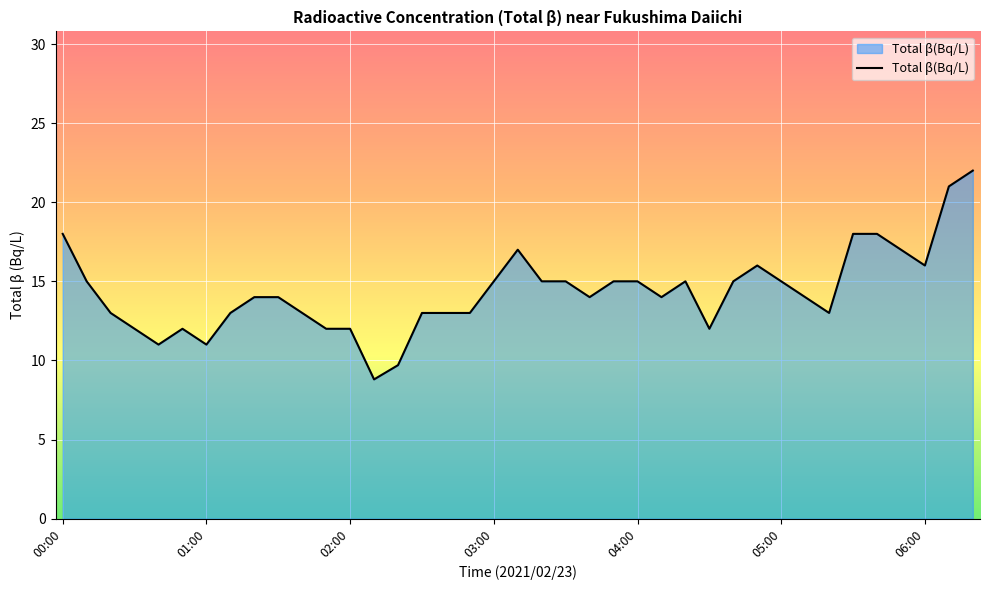

What is the smallest value displayed?

8.8